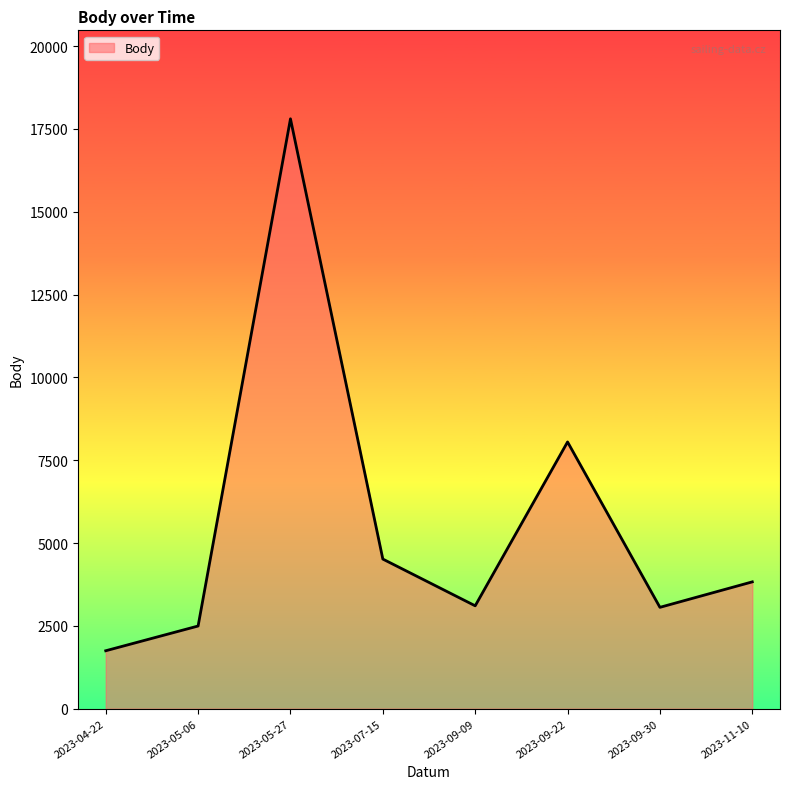

At which label is the value closest to 9777?

2023-09-22